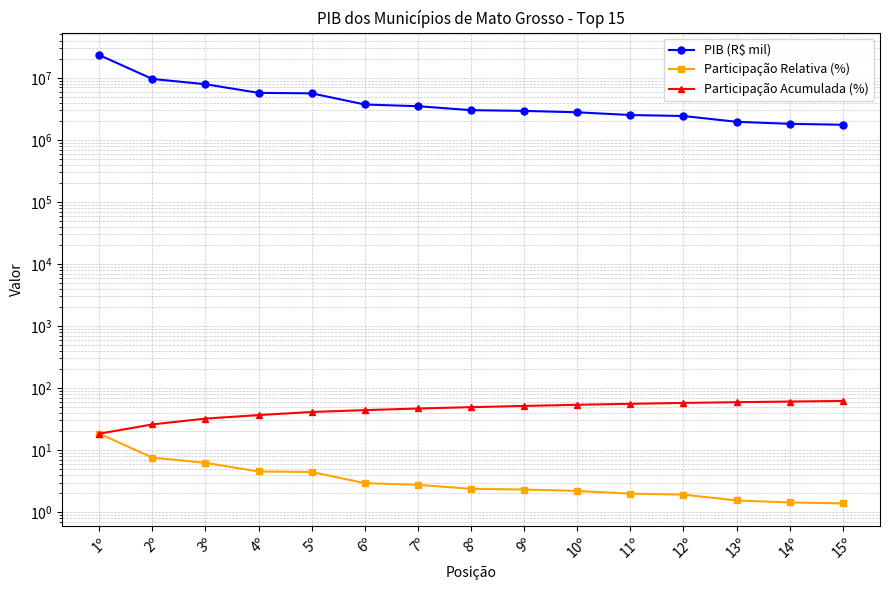

True or false: Participação Relativa (%) and PIB (R$ mil) cross at least once.

False